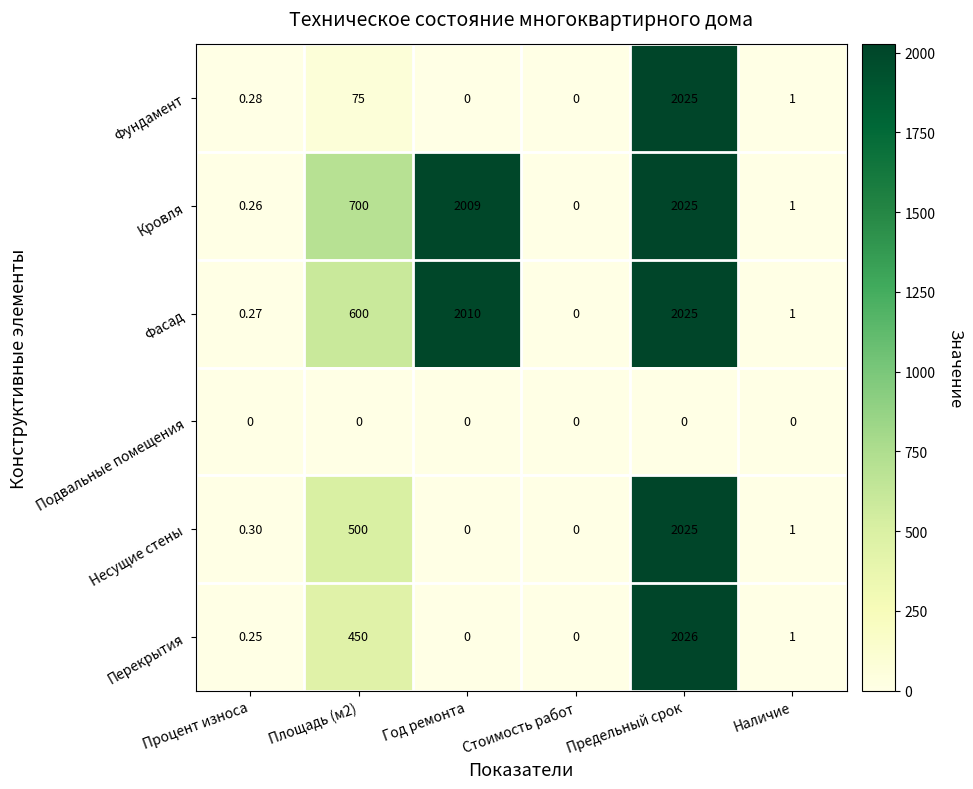

At which category is the sum across all series the highest?

Предельный срок